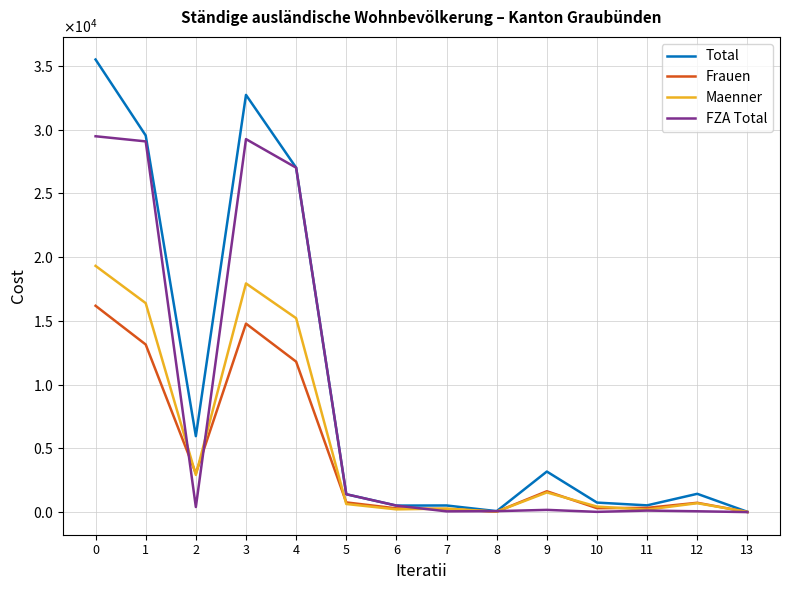

What are all the series names shown in the legend?

Total, Frauen, Maenner, FZA Total